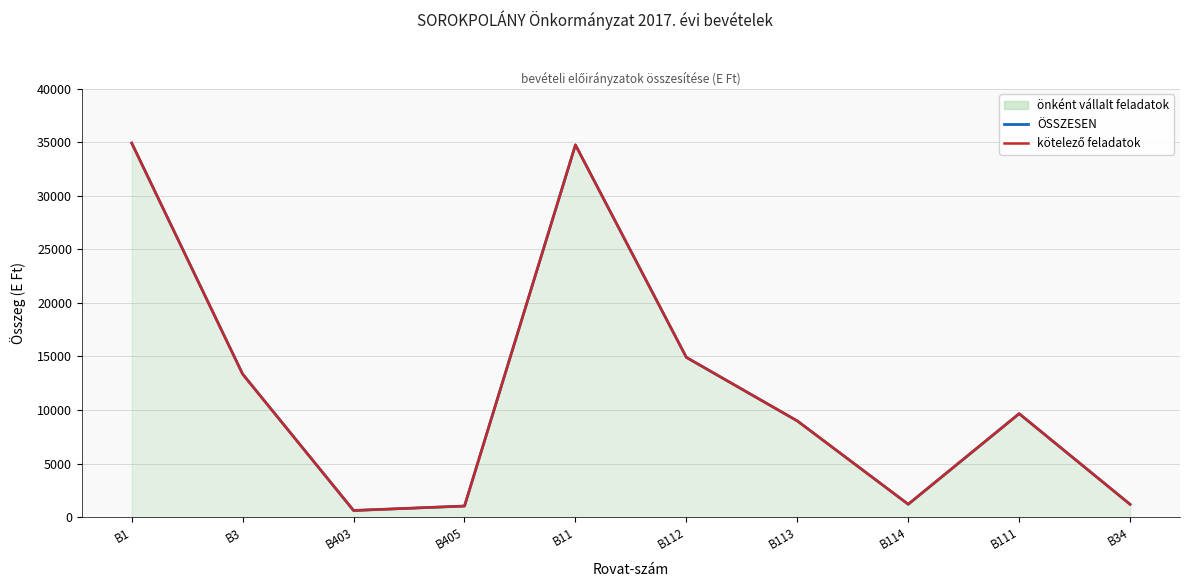

At how many categories does at least one series exceed 16874?

2